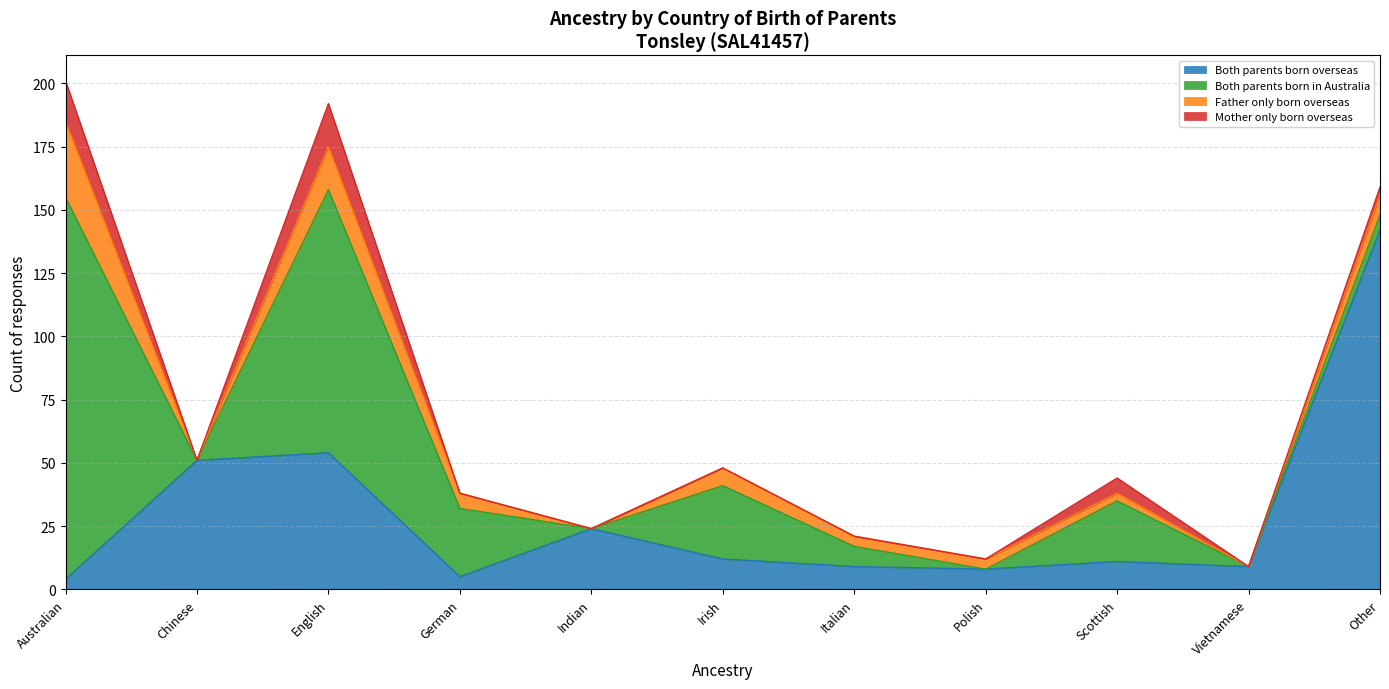

How many data points in Both parents born in Australia are above 8?

5